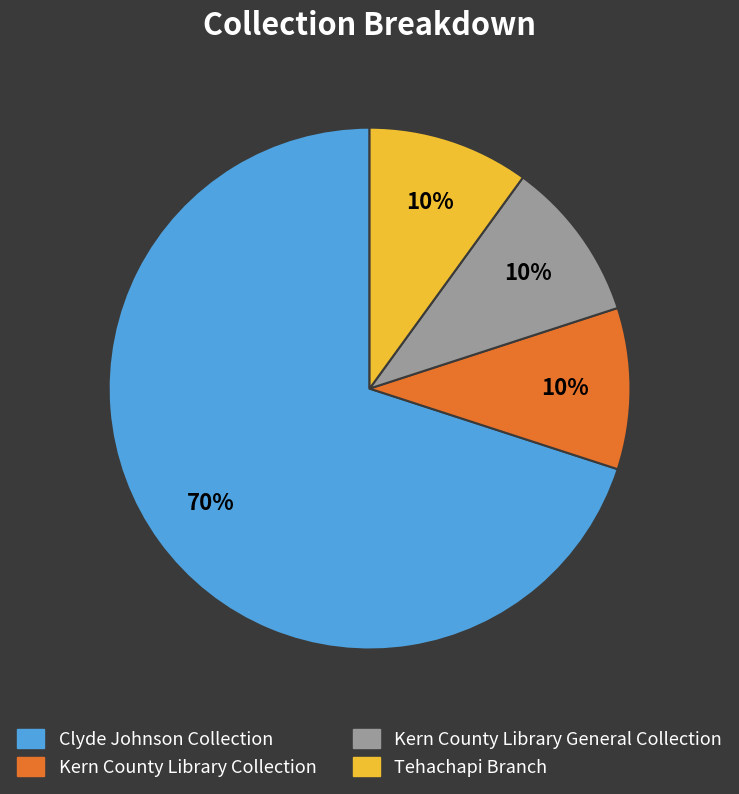

Do Kern County Library General Collection and Clyde Johnson Collection together represent more than half of the pie?

Yes